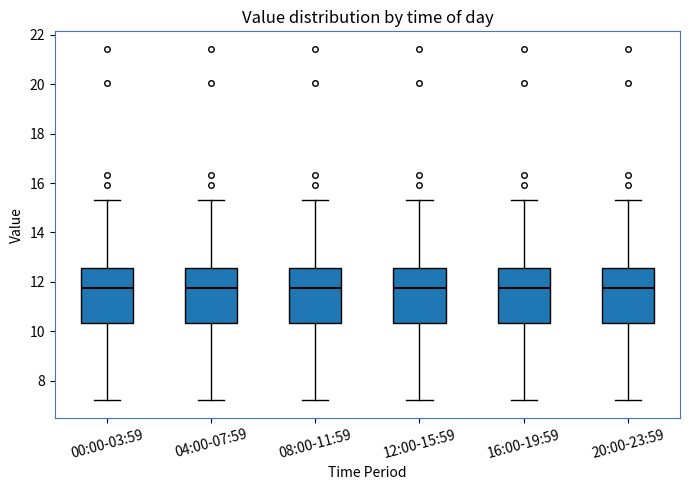

Where does the lower whisker of the box for 16:00-19:59 end on the y-axis? The values are not printed on the chart, so give them approximately, as read against the axis.

7.2